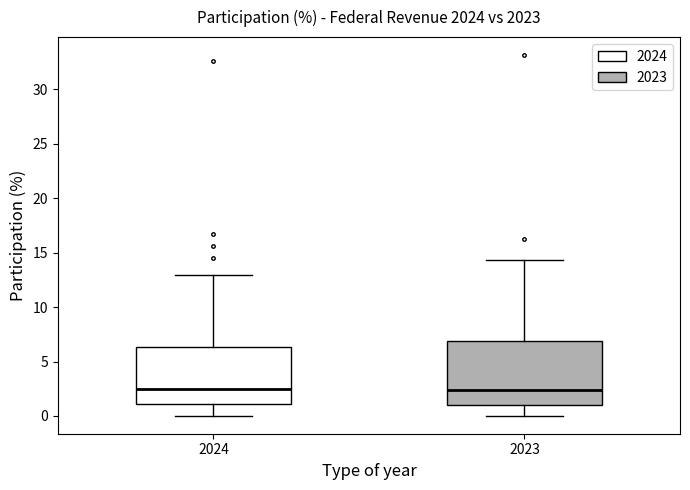

Where is the upper edge of the box at x = 2023 on the y-axis? The values are not printed on the chart, so give them approximately, as read against the axis.

7.0